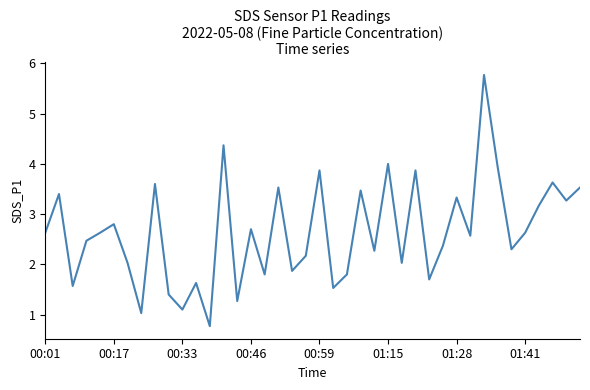

What is the average value?

2.6